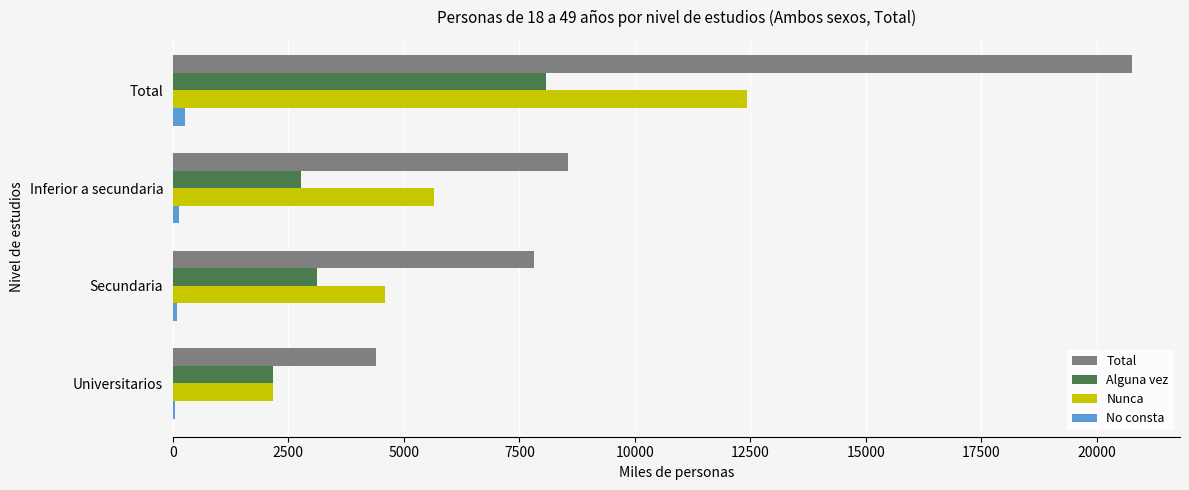

Between Secundaria and Universitarios, which series saw the biggest shift?

Total